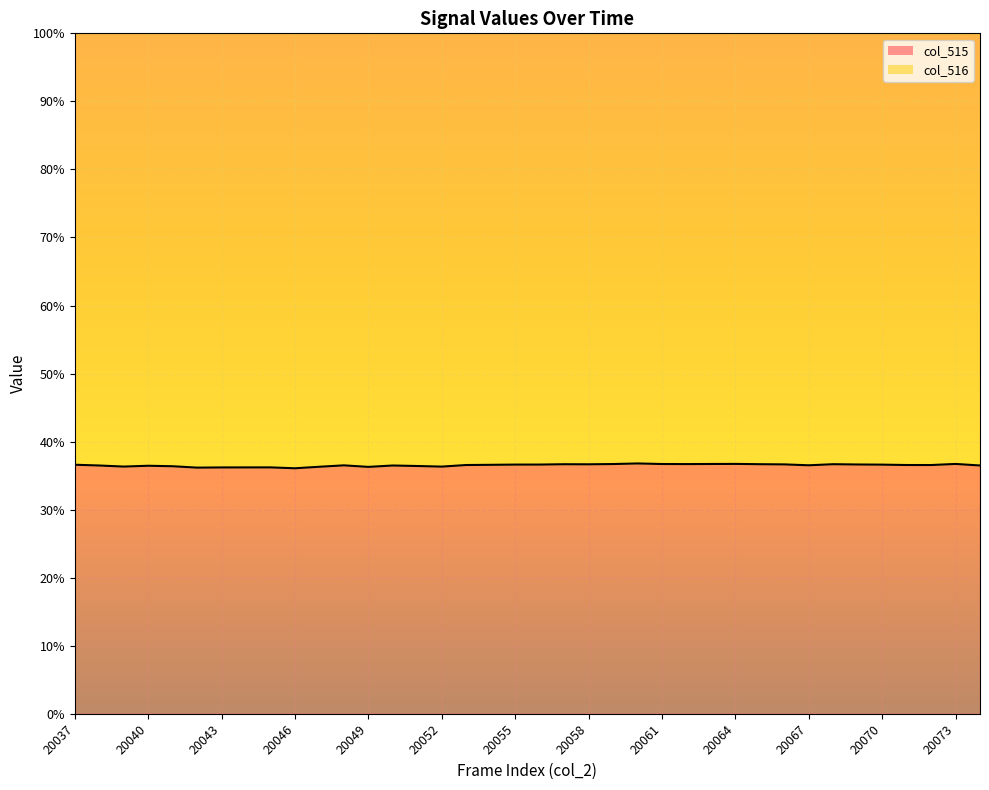

The value of col_515 at 20040 is 47.5. True or false?

False